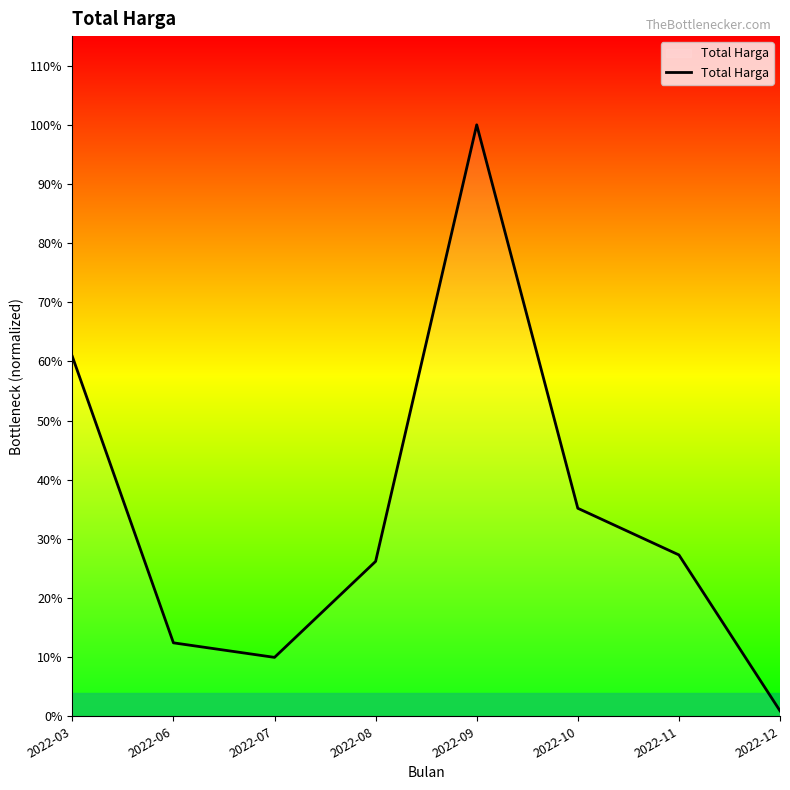

Reading left to right, list all the values displayed in this chart.

975830025	199200000	159750000	420075000	1604159000	564171150	437660000	14750000